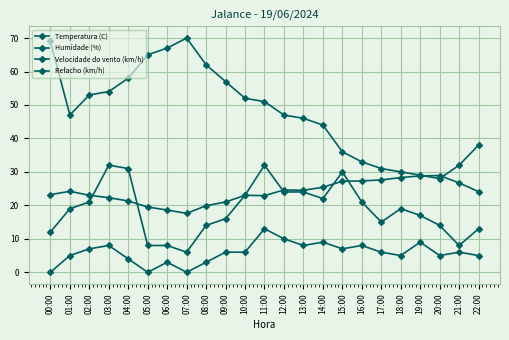

How many lines are shown in the chart?

4